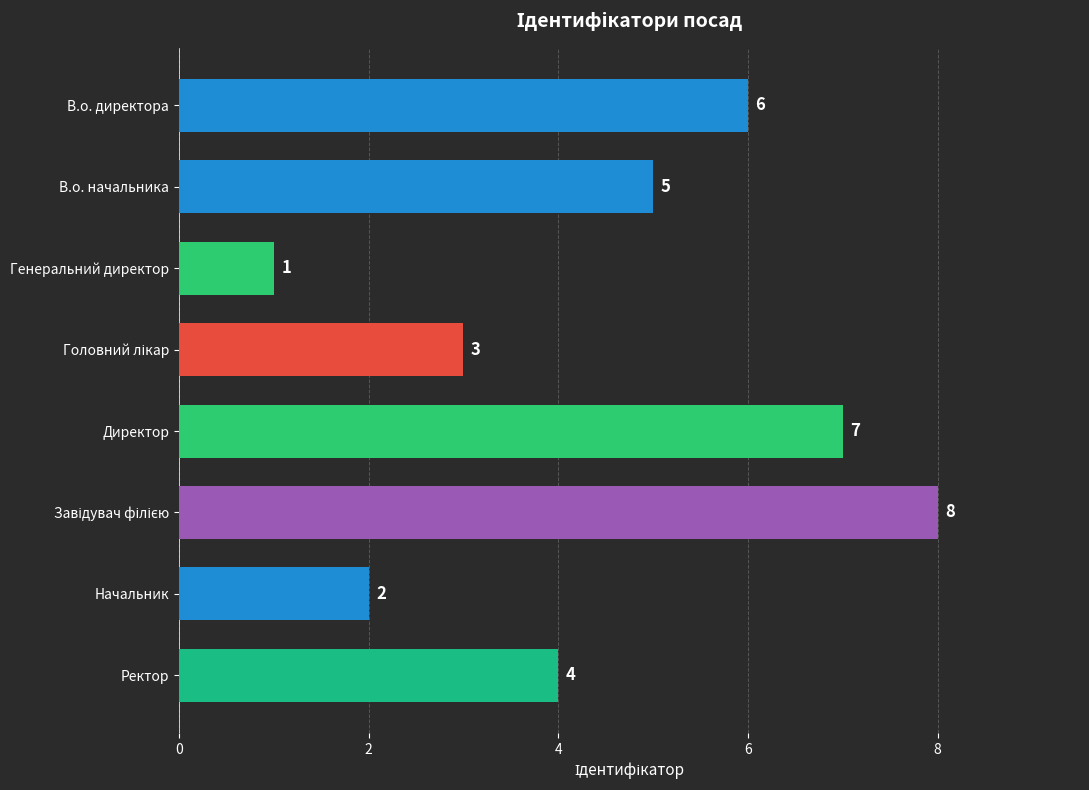

Are the bars horizontal?

Yes